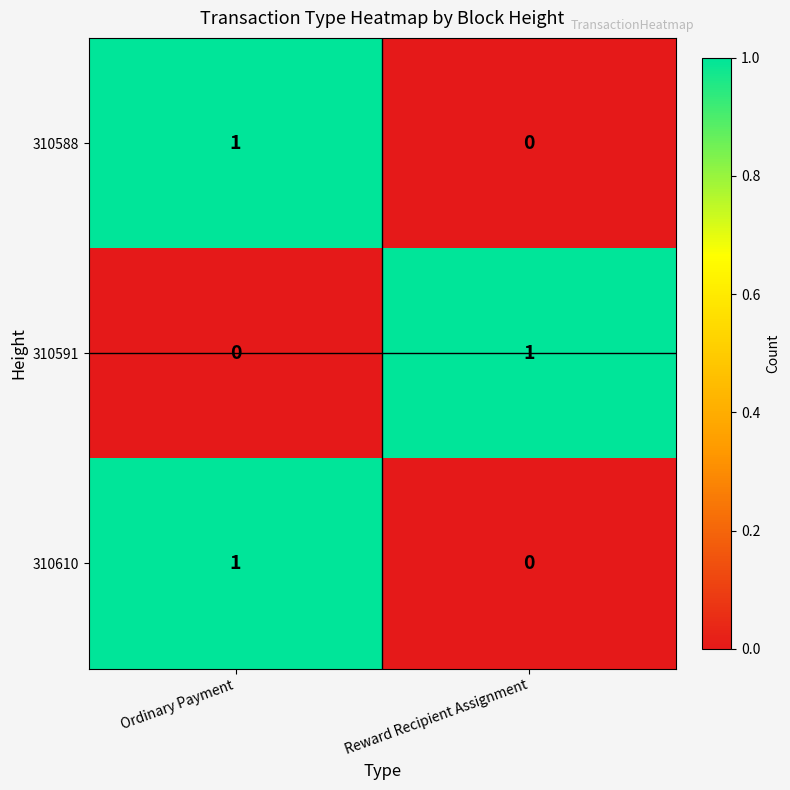

True or false: 310588 has a value of 1 at Ordinary Payment.

True